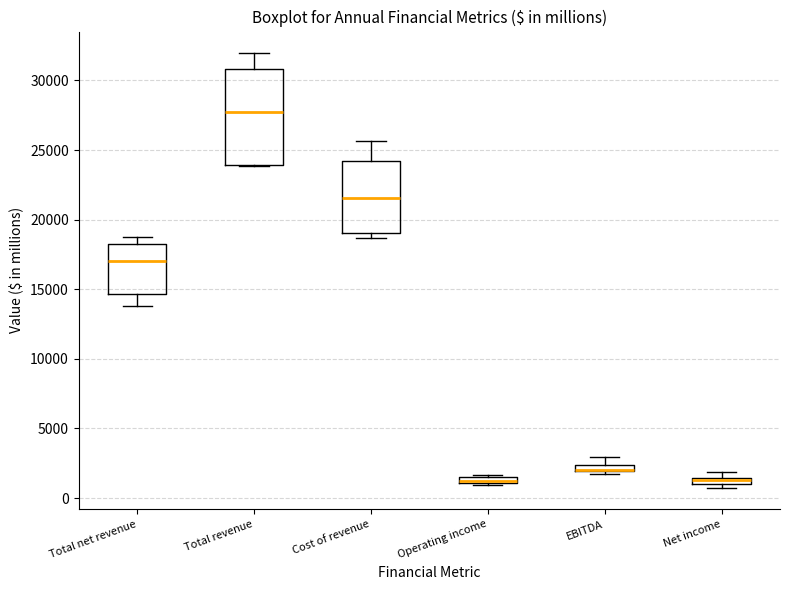

Where is the upper edge of the box for Total revenue on the y-axis? The values are not printed on the chart, so give them approximately, as read against the axis.

31000